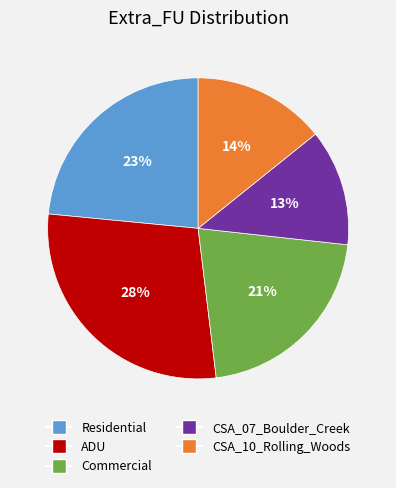

What percentage is the ADU slice, to the nearest percent?

28%